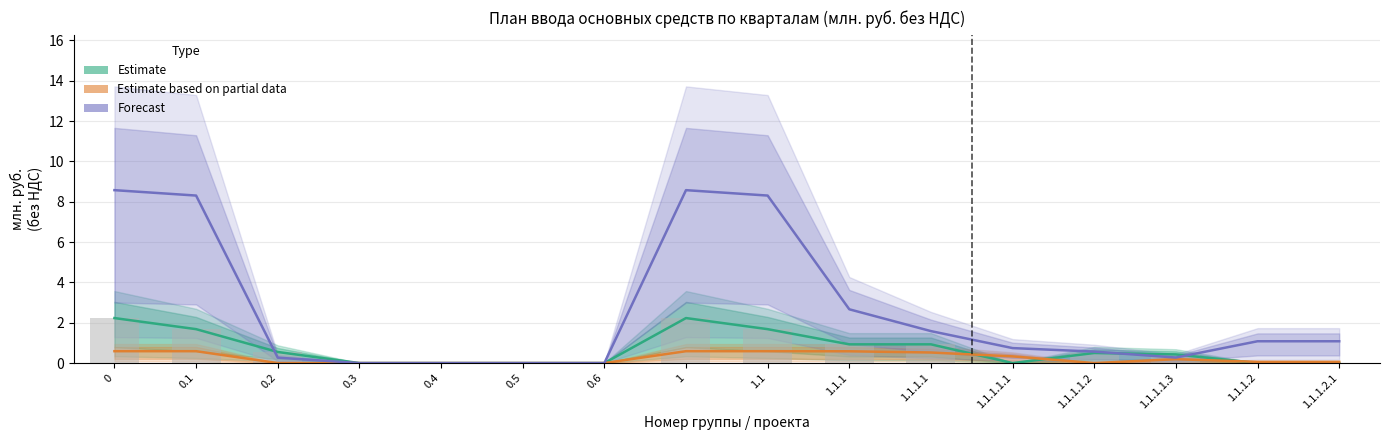

At 1.1.1, list the series in order from smallest to largest.

Estimate based on partial data, Estimate, Forecast